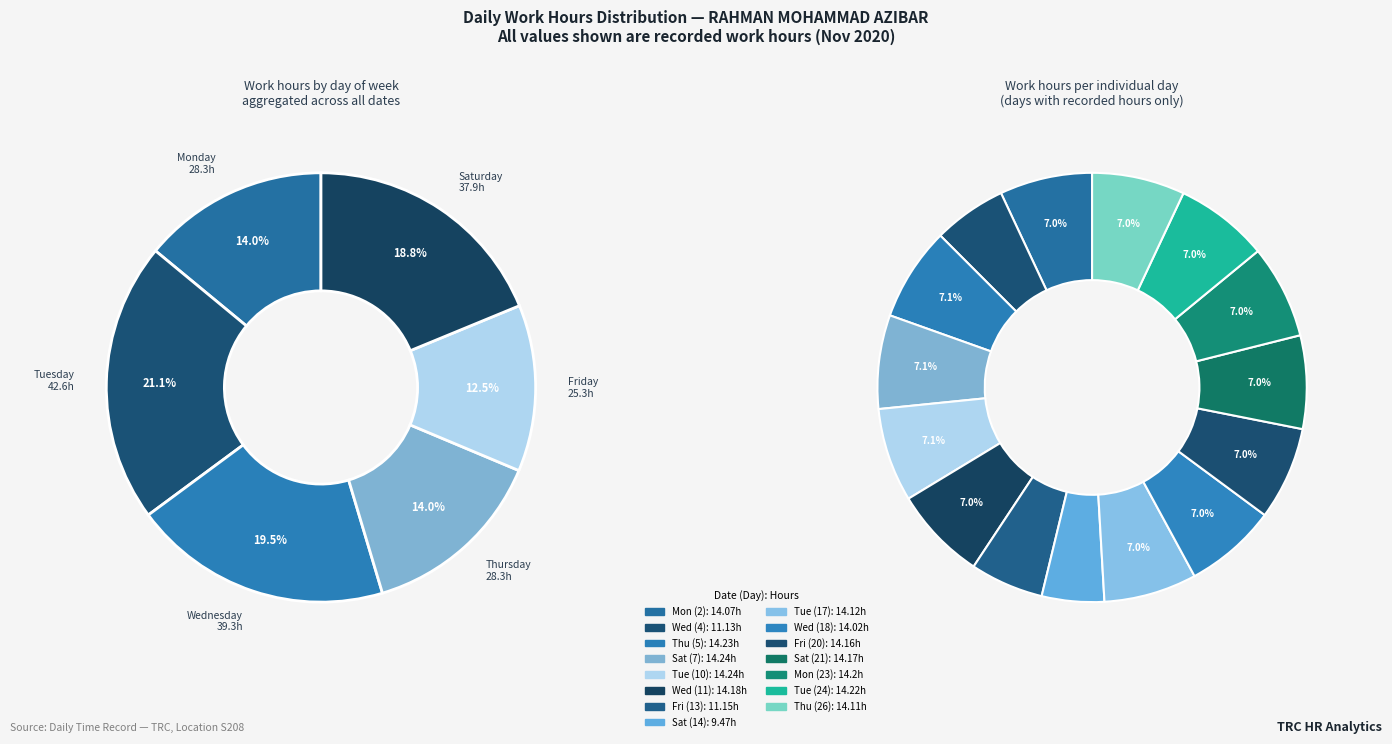

Rank the categories by value from highest to lowest.

Sat (7), Tue (10), Thu (5), Tue (24), Mon (23), Wed (11), Sat (21), Fri (20), Tue (17), Thu (26), Mon (2), Wed (18), Fri (13), Wed (4), Sat (14)